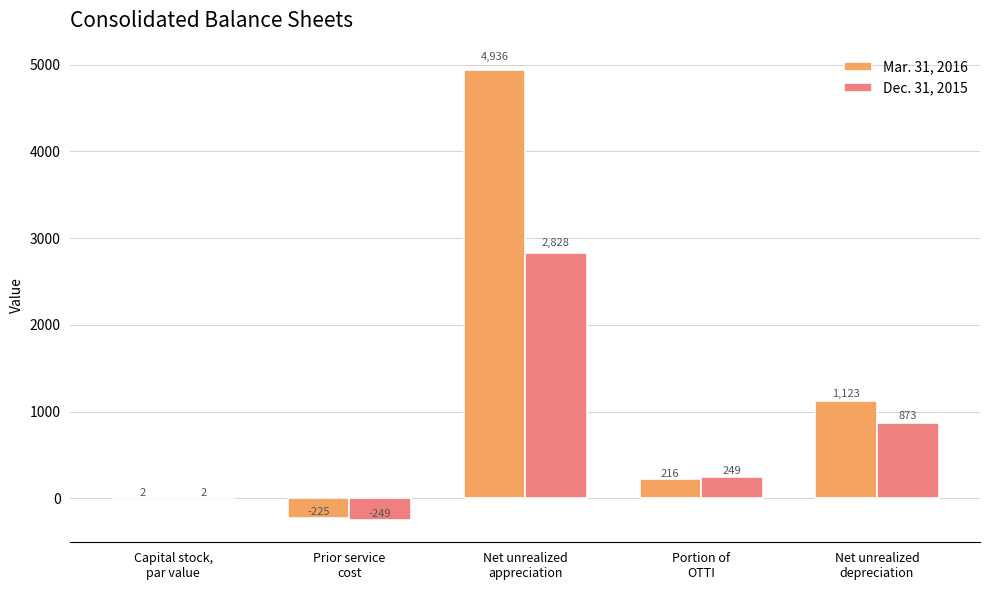

Where does the Dec. 31, 2015 series first go above 249?

Net unrealized
appreciation